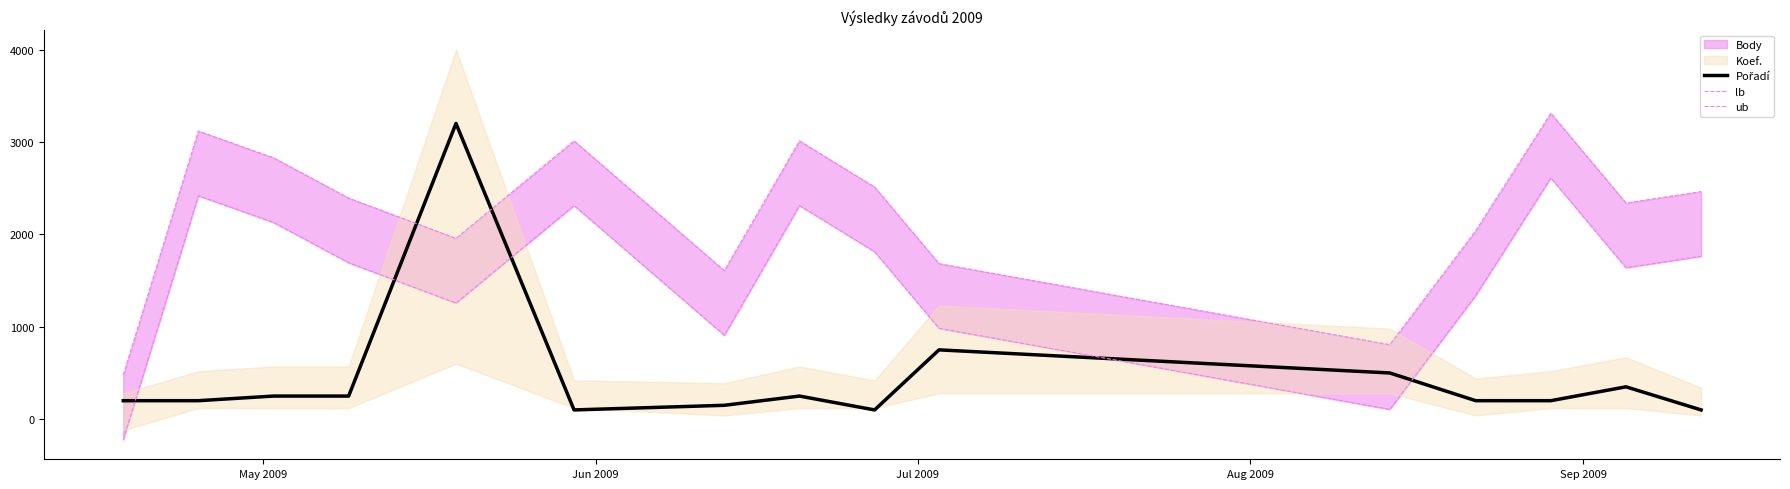

How many data points in ub are less than 2393?

7